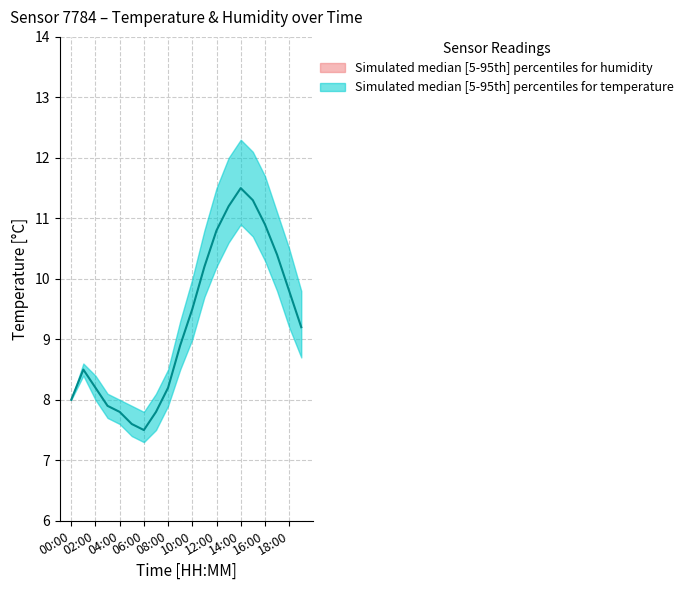

What position from the left is 15:00?

16